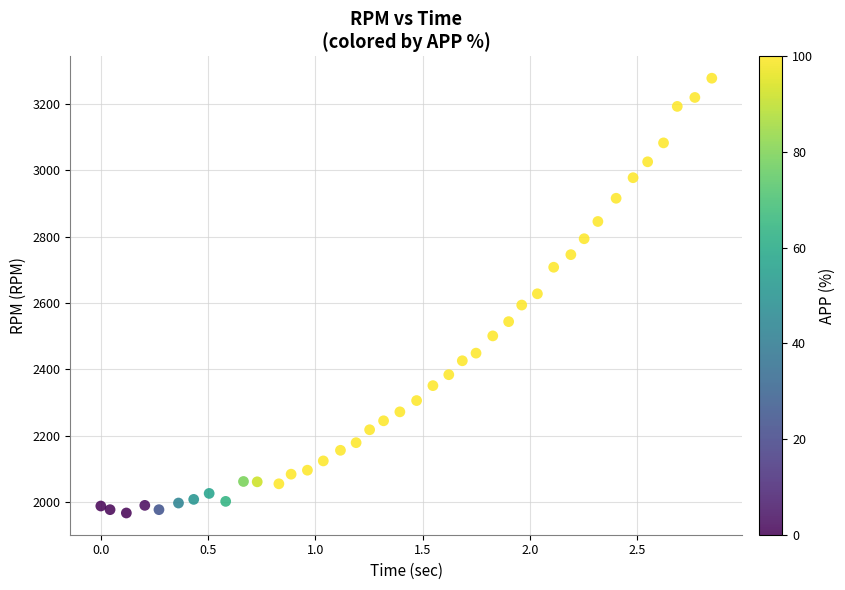

What is the range of Y values (max minus min)?

1311